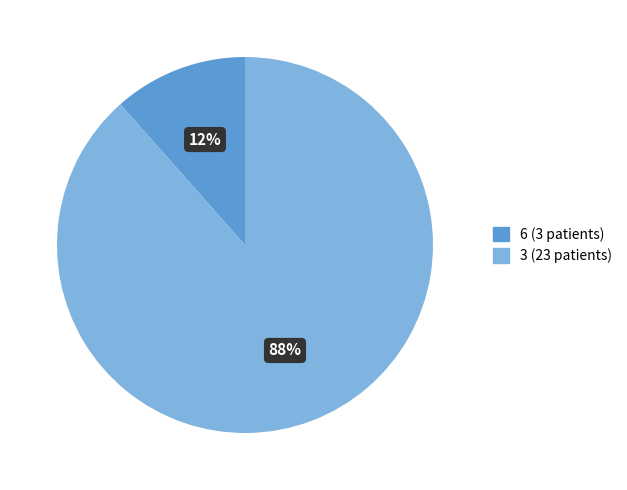

Is there a majority slice in this chart?

Yes